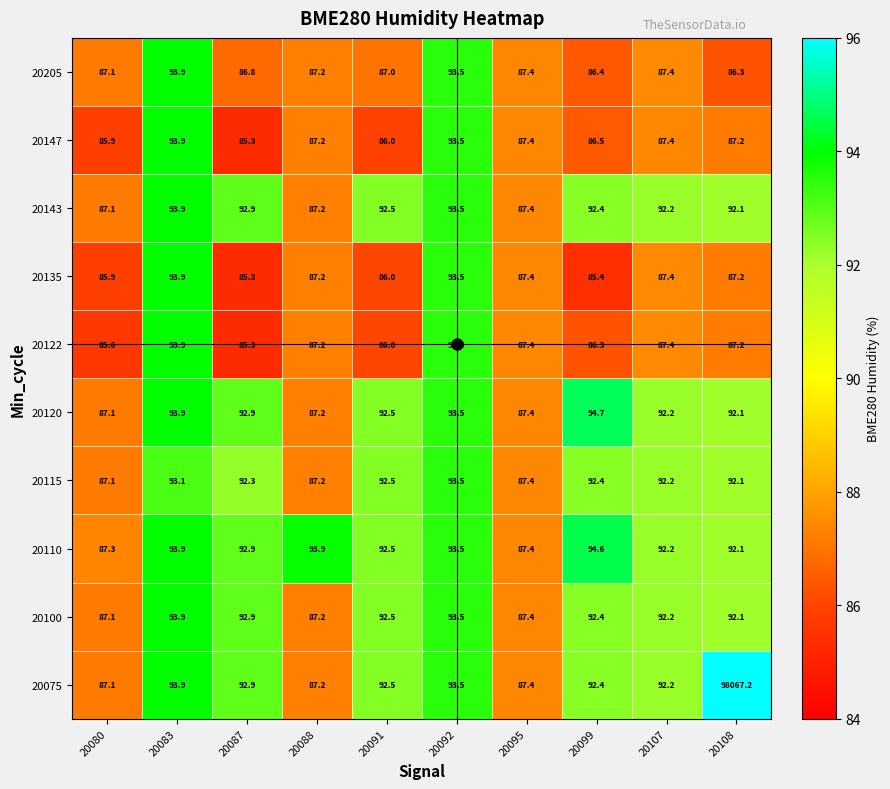

Which series has the largest range (max minus min)?

20075